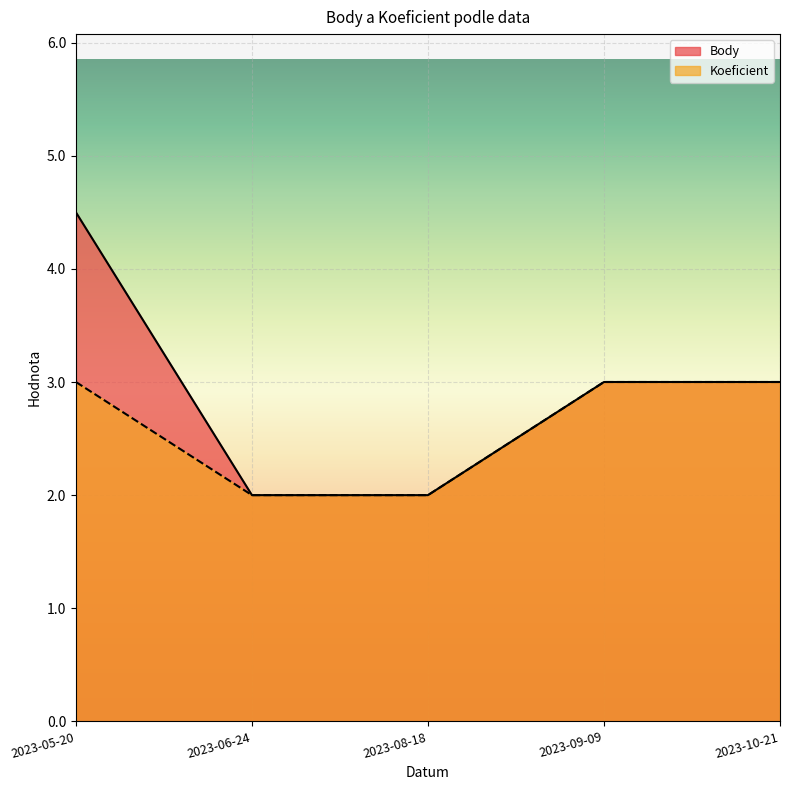

Is it true that Body equals 0.6 at 2023-06-24?

False